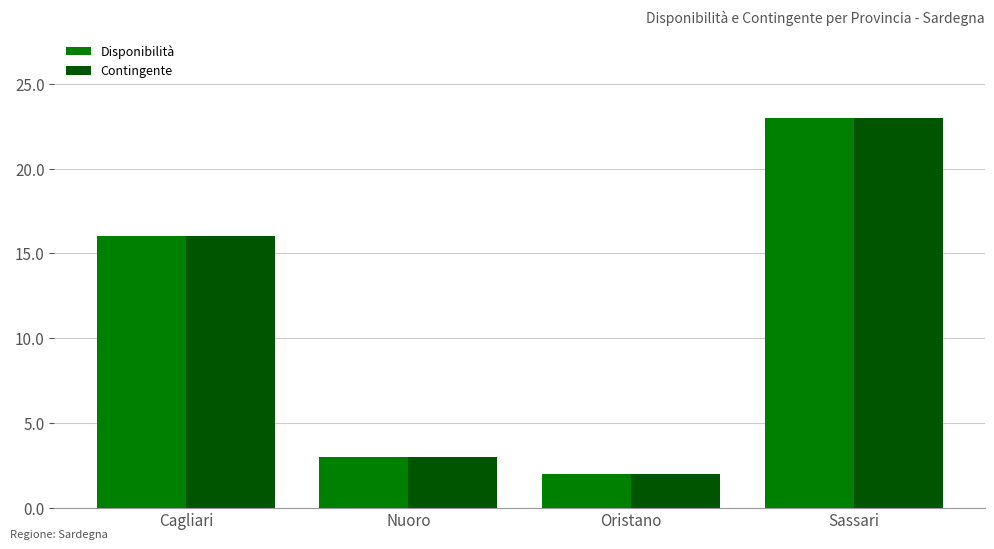

At which category does the chart reach its peak across all series?

Sassari